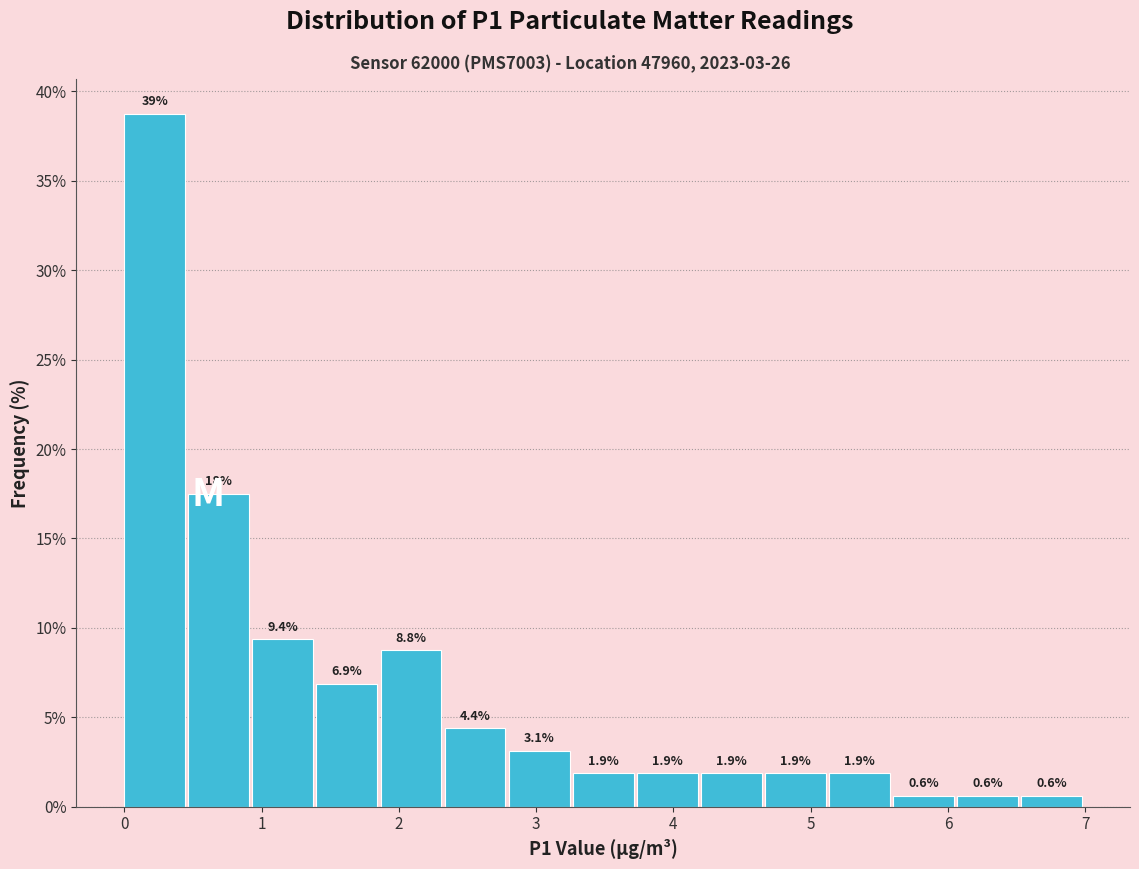

Over which range of the x-axis is the bar tallest?

0.0 to 0.5